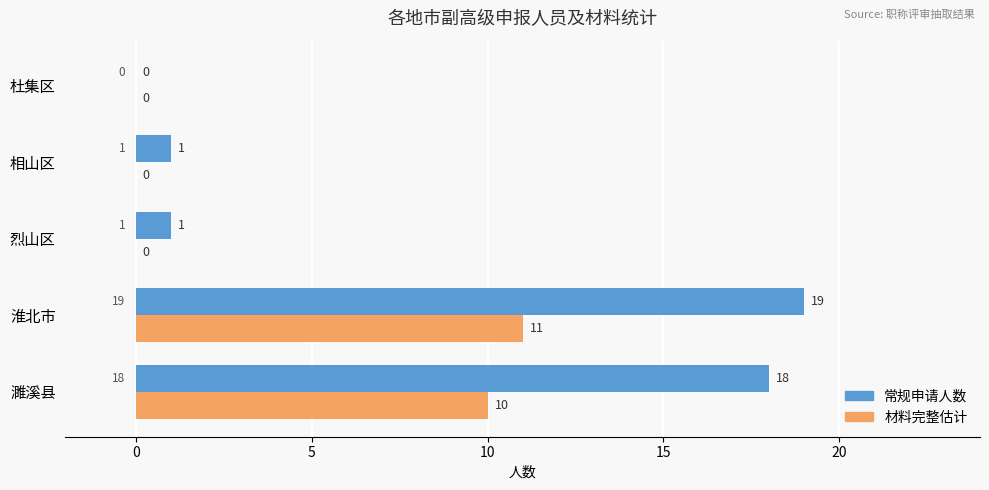

How many values in 常规申请人数 are above zero?

4